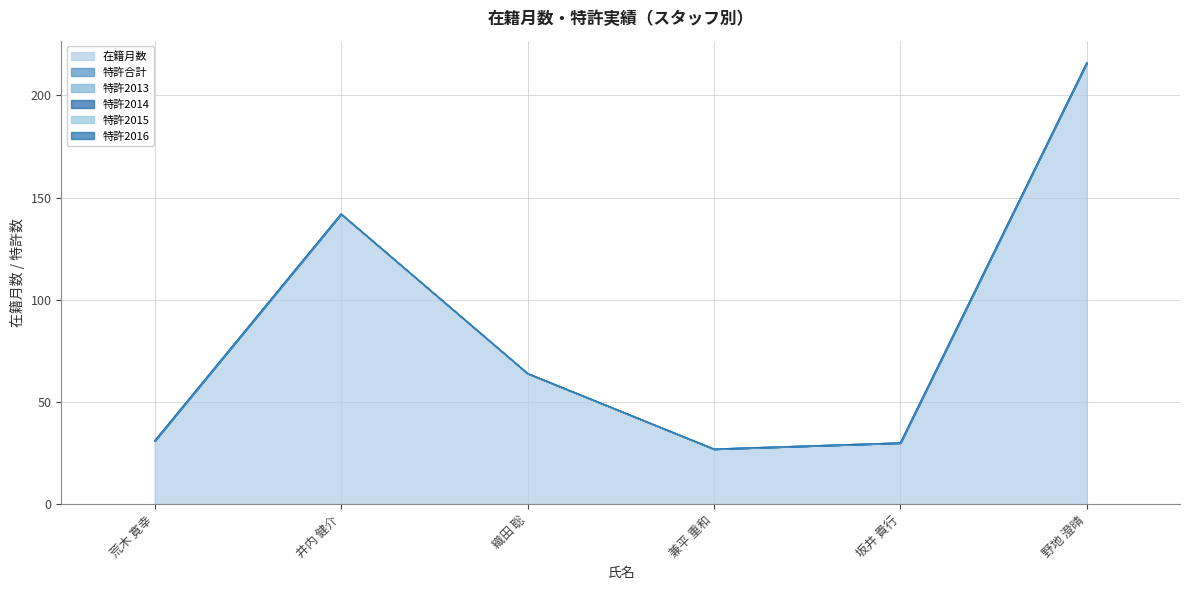

What are all the series names shown in the legend?

在籍月数, 特許合計, 特許2013, 特許2014, 特許2015, 特許2016